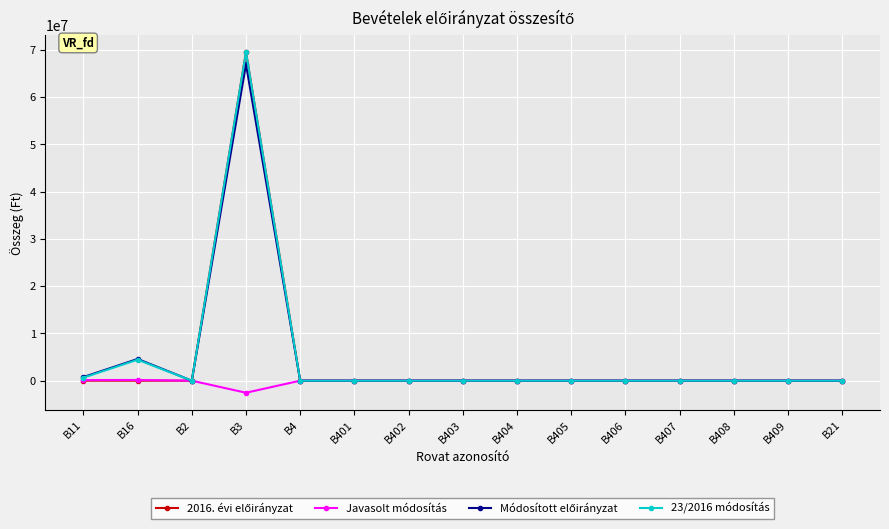

What is the label of the 5th point from the right?

B406